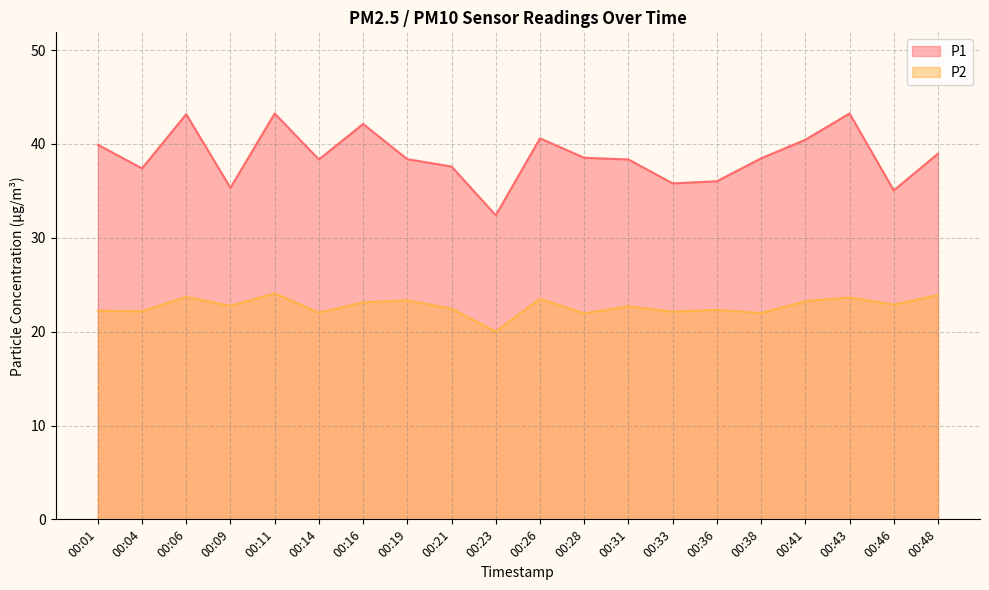

At which category does P2 reach its first local peak?

00:06